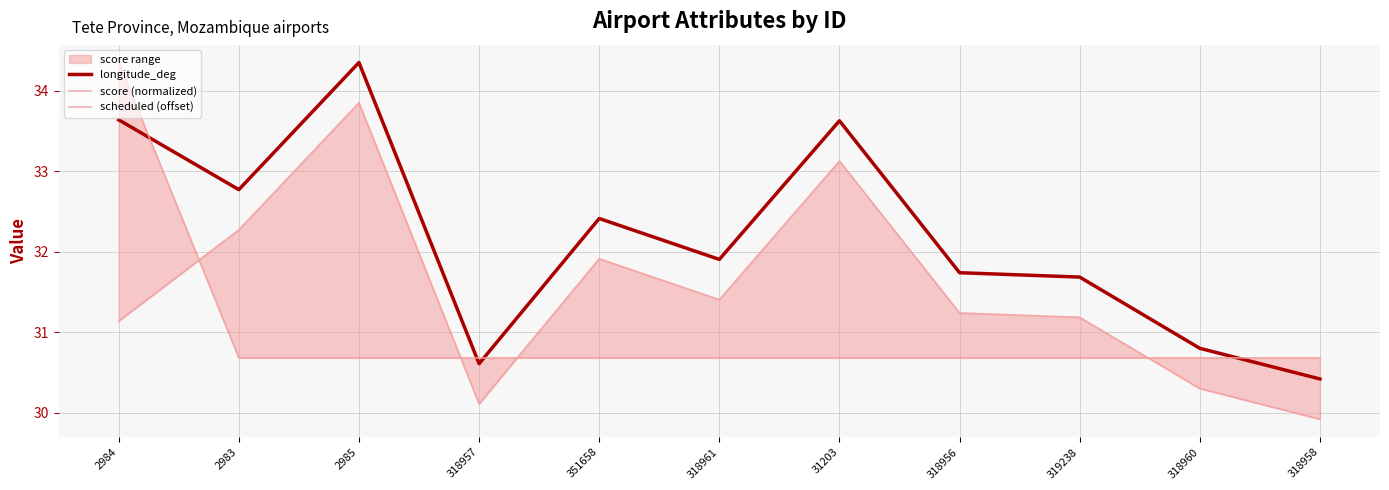

At 351658, list the series in order from smallest to largest.

score (normalized), scheduled (offset), longitude_deg